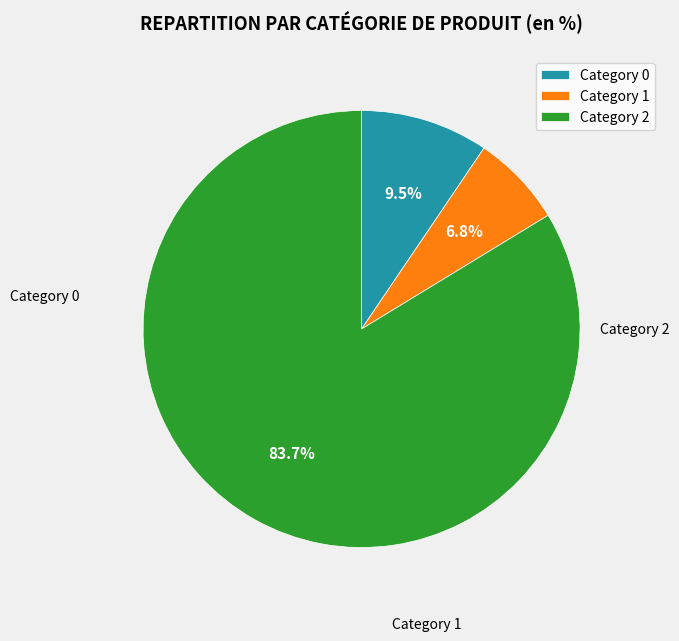

How many slices are in this pie chart?

3